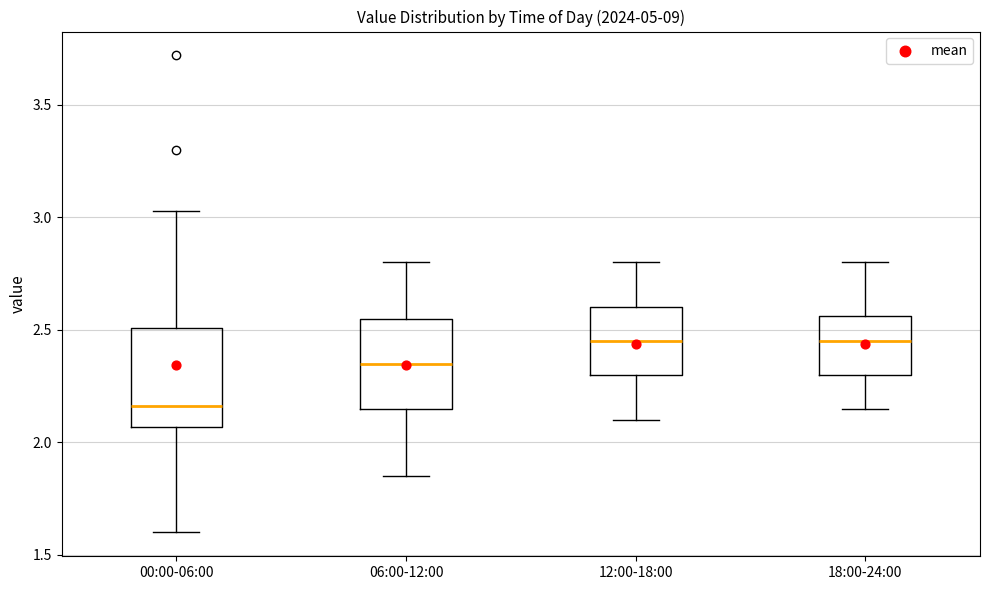

Which box's median line is the lowest?

00:00-06:00